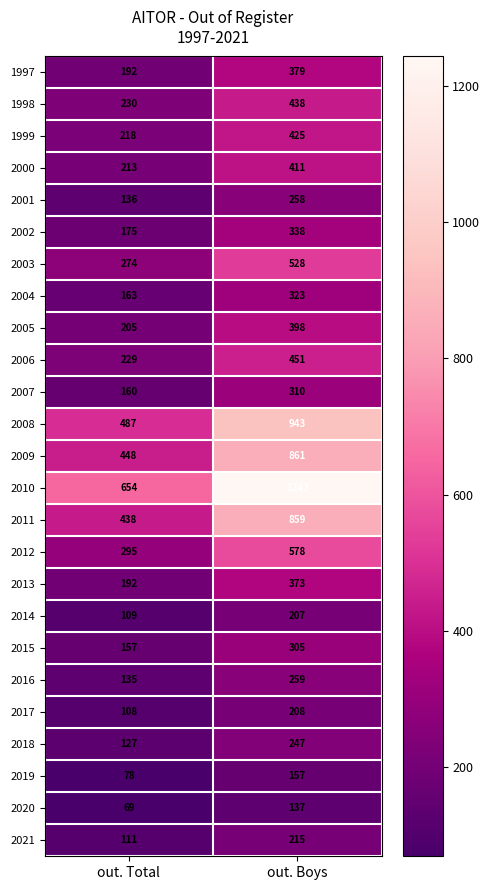

What is the maximum value for 2002?

338